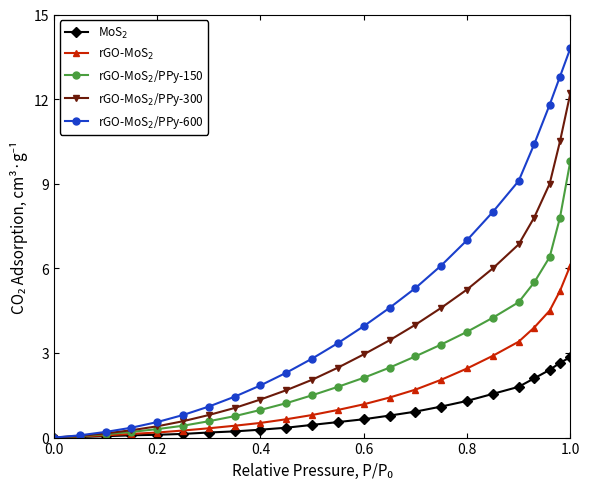

What is the difference between the maximum and minimum values in the rGO-MoS$_2$/PPy-600 series?

13.8